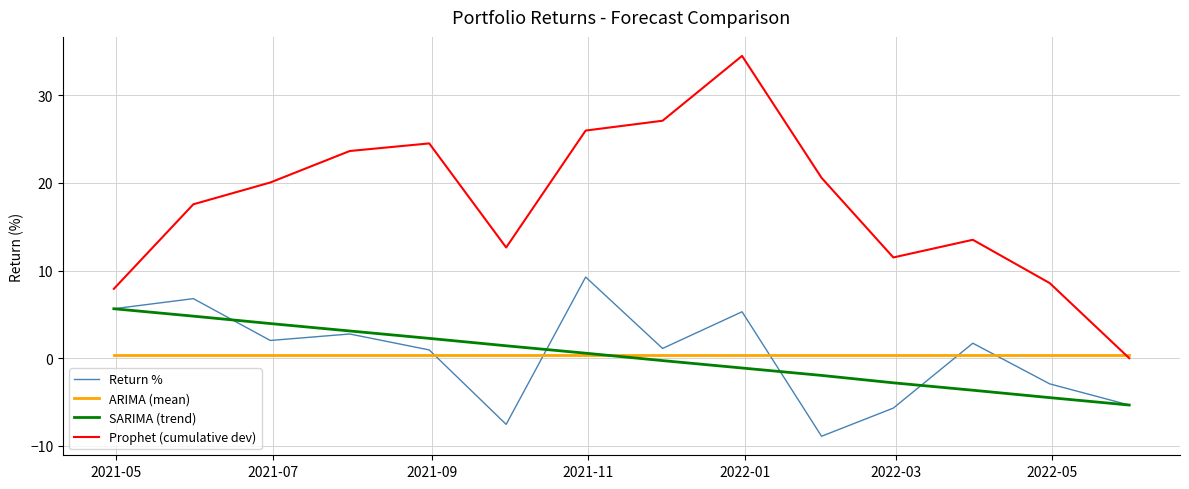

Which series has the widest spread of values?

Prophet (cumulative dev)